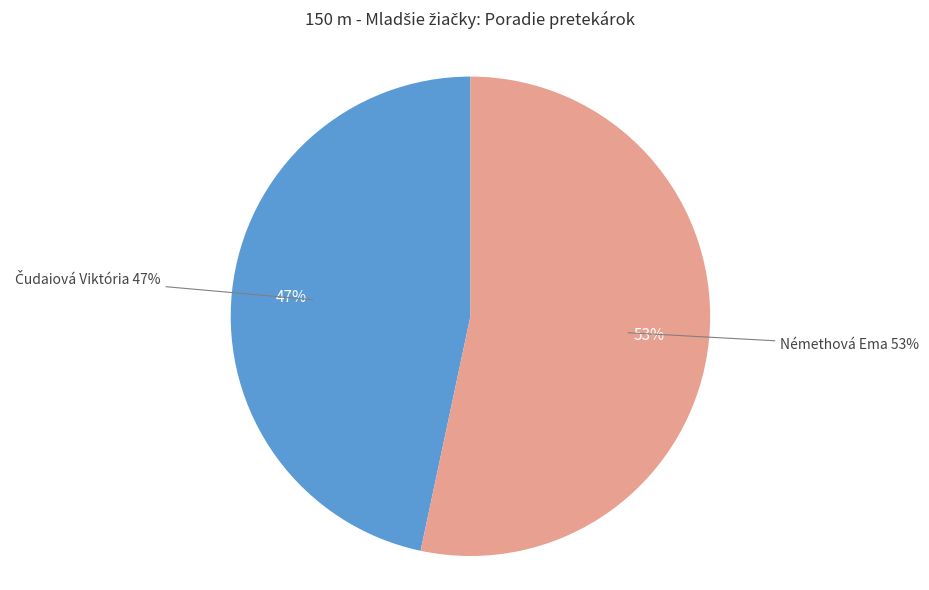

Combined, what portion of the pie is Némethová Ema and Čudaiová Viktória?

100.0%